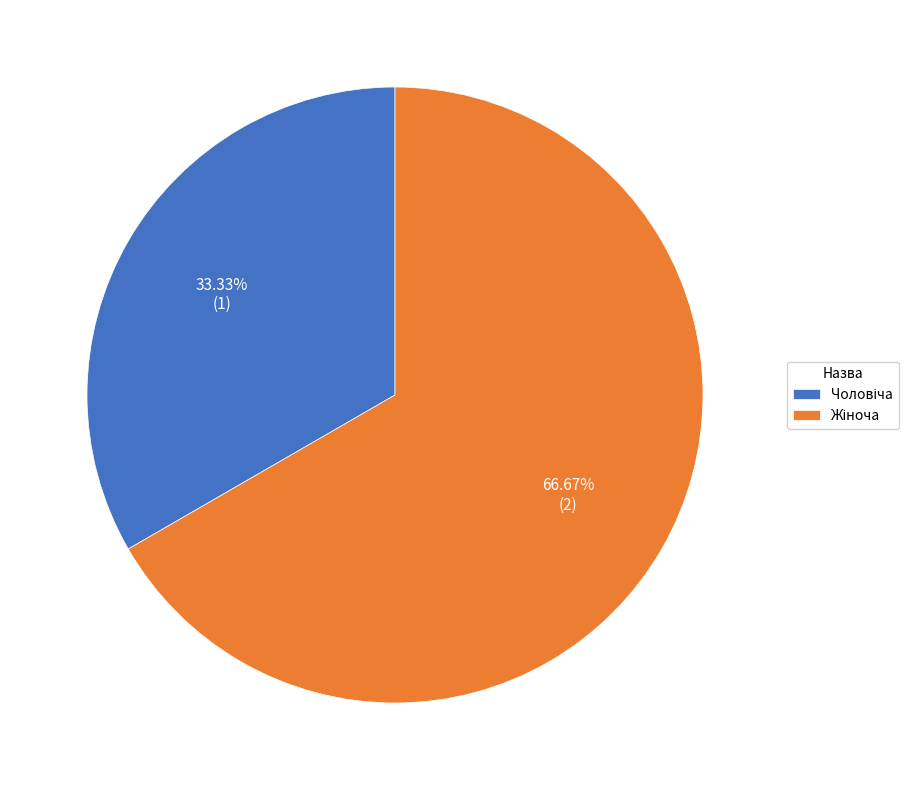

Does any single category account for the majority?

Yes